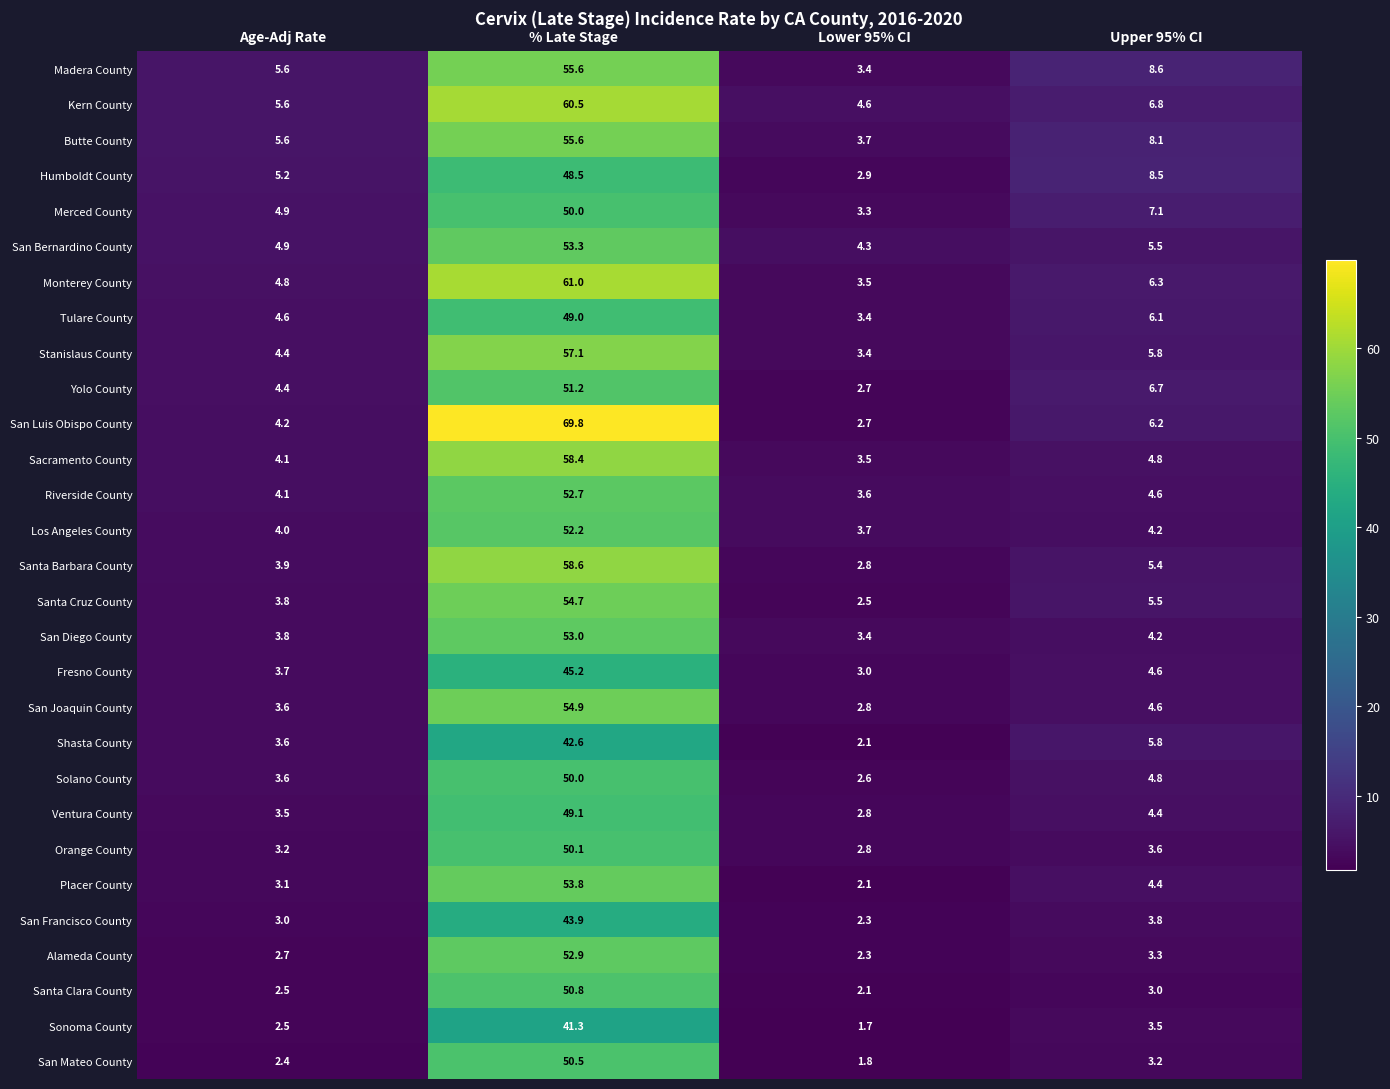

What is the difference between the maximum and second lowest values in the Santa Barbara County series?

54.7